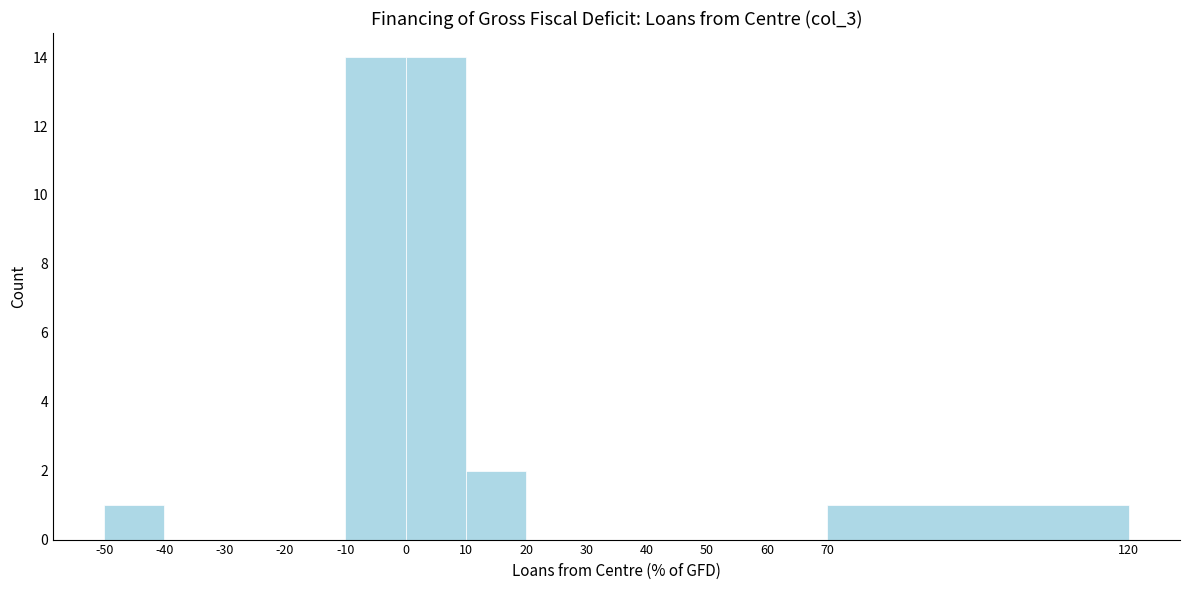

Reading left to right, transcribe this chart: for each bar, give the range it covers on the x-axis and its height. The values are not printed on the chart, so give them approximately, as read against the axis.

-50 to -40: 1
-40 to -30: 0
-30 to -20: 0
-20 to -10: 0
-10 to 0: 14
0 to 10: 14
10 to 20: 2
20 to 30: 0
30 to 40: 0
40 to 50: 0
50 to 60: 0
60 to 70: 0
70 to 120: 1